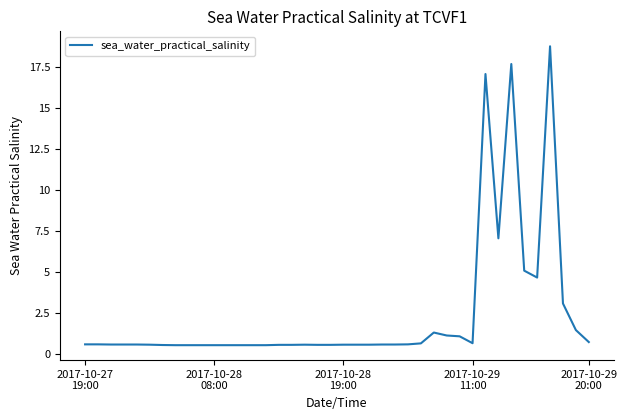

What is the minimum value shown in the chart?

0.6